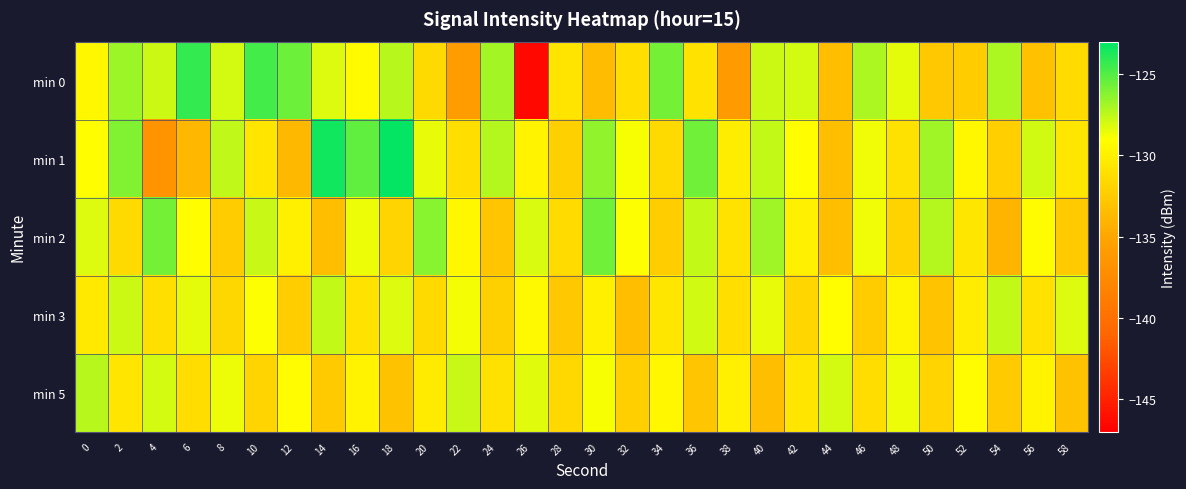

Rank the series by their maximum value, from lowest to highest.

min 3, min 5, min 2, min 0, min 1